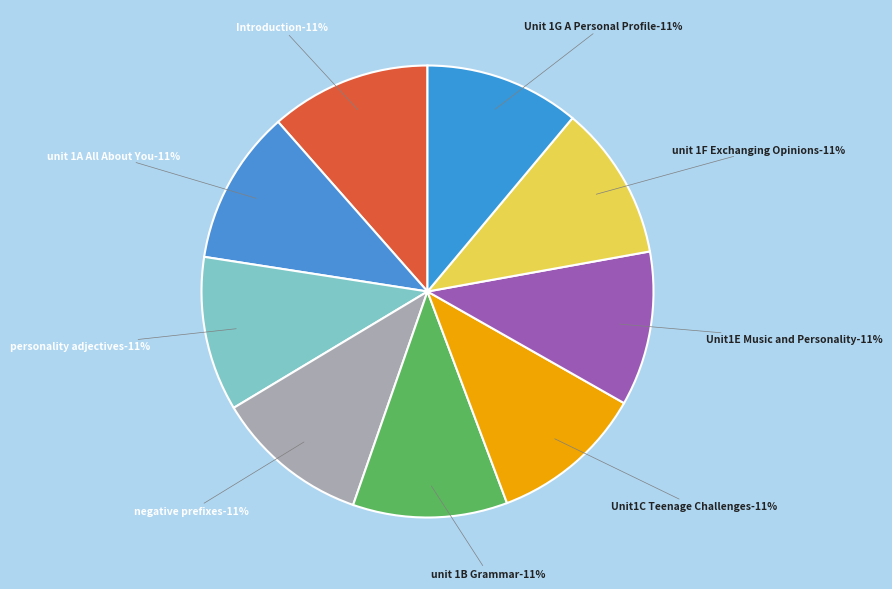

The Introduction slice represents 1% of the pie. True or false?

False